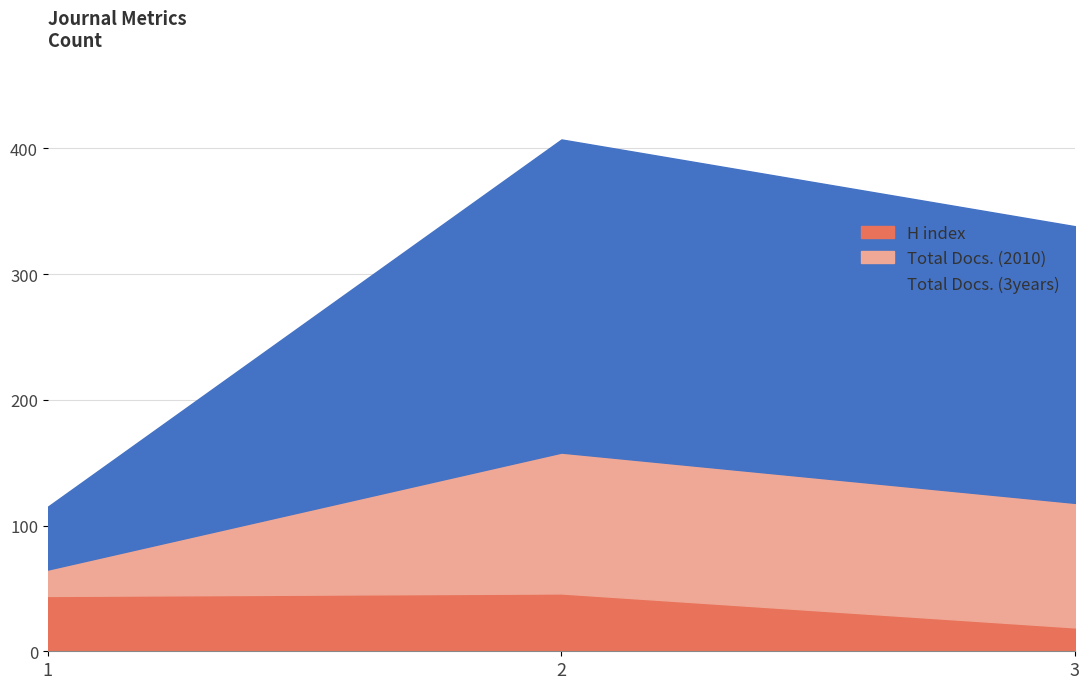

Between 1 and 2, which series saw the biggest shift?

Total Docs. (3years)